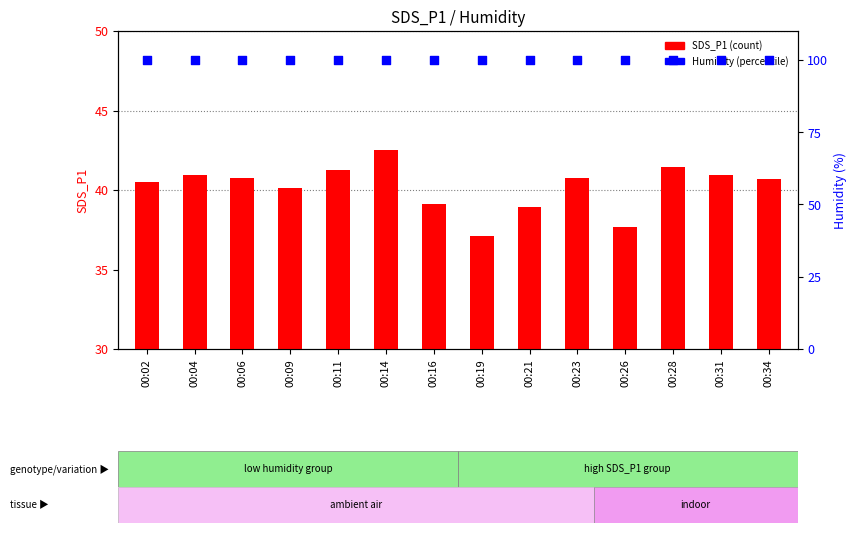

Which series has the largest total across all categories?

Humidity (%)